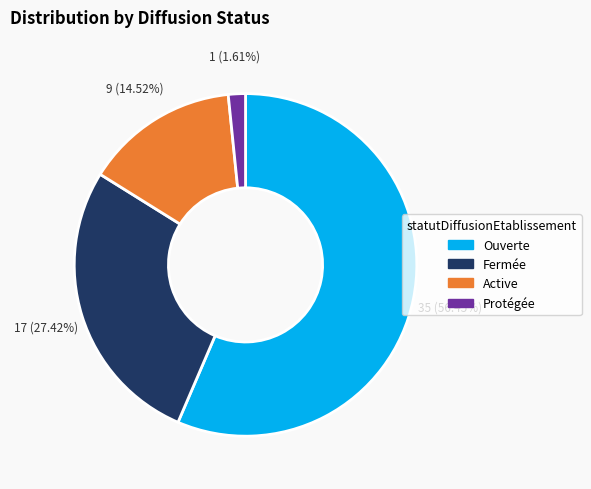

Is there a majority slice in this chart?

Yes